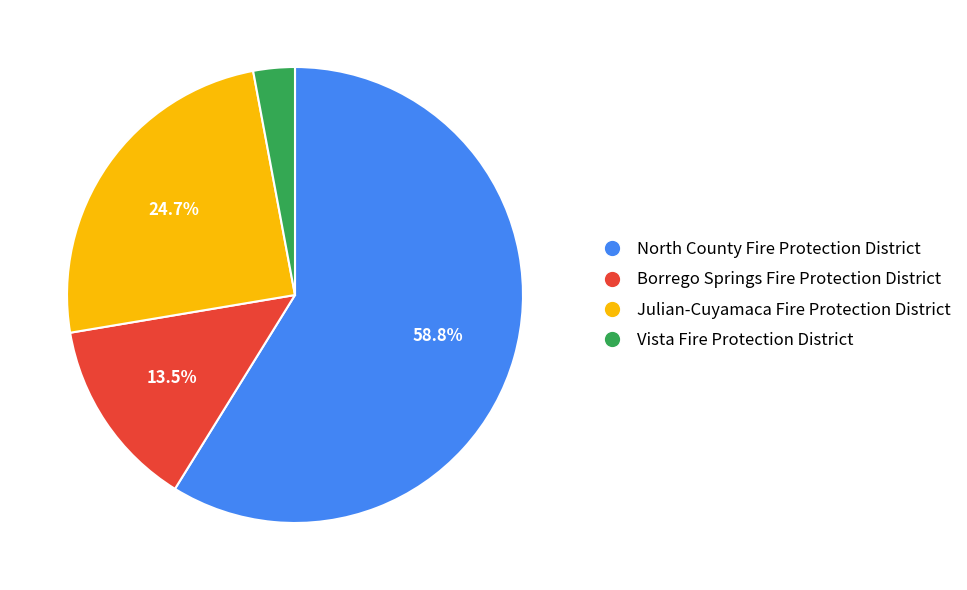

Do Julian-Cuyamaca Fire Protection District and North County Fire Protection District together represent more than half of the pie?

Yes